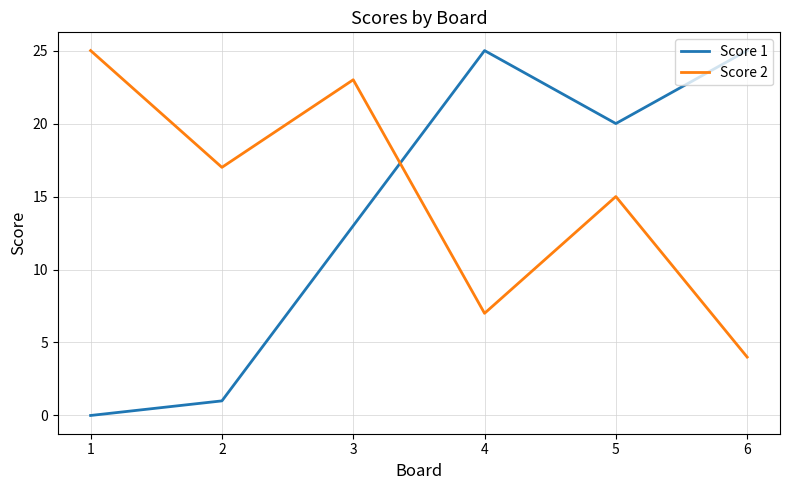

What is the difference between the Score 1 values at 6 and 3?

12